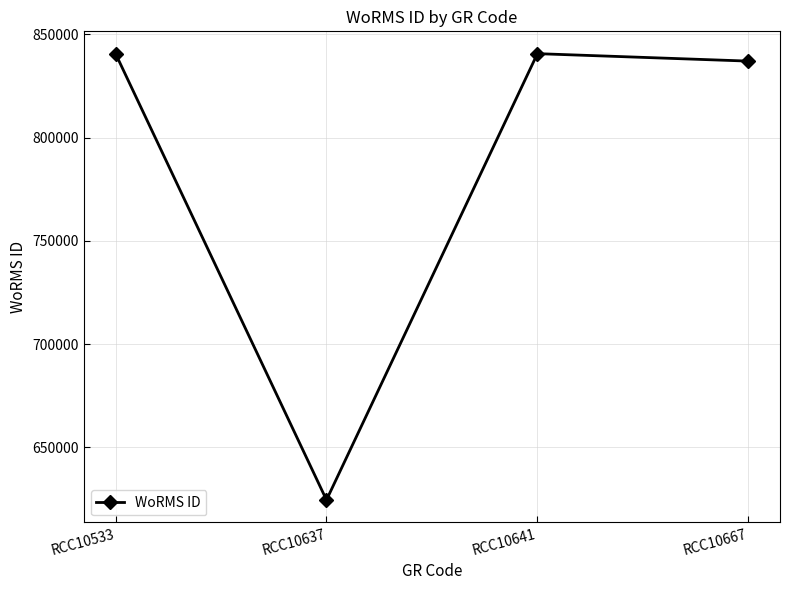

Reading right to left, extract all data points from this chart.

837075	840689	624513	840689